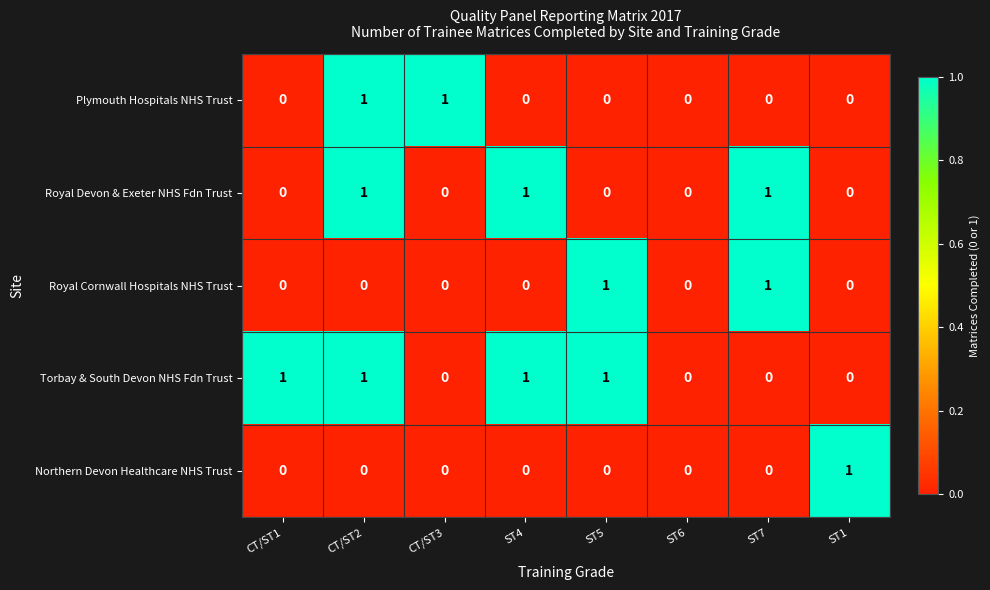

Which series has the largest total across all categories?

Torbay & South Devon NHS Fdn Trust